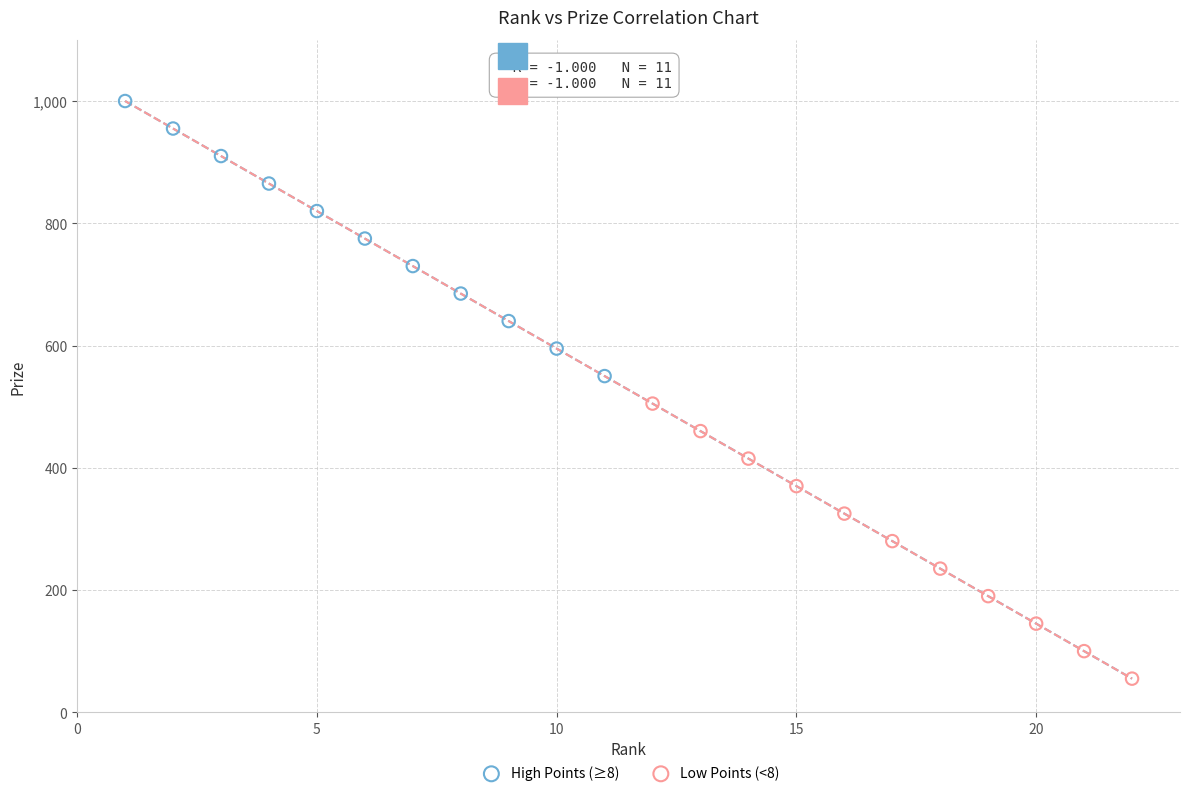

Which series reaches the minimum Y coordinate?

Low Points (<8)